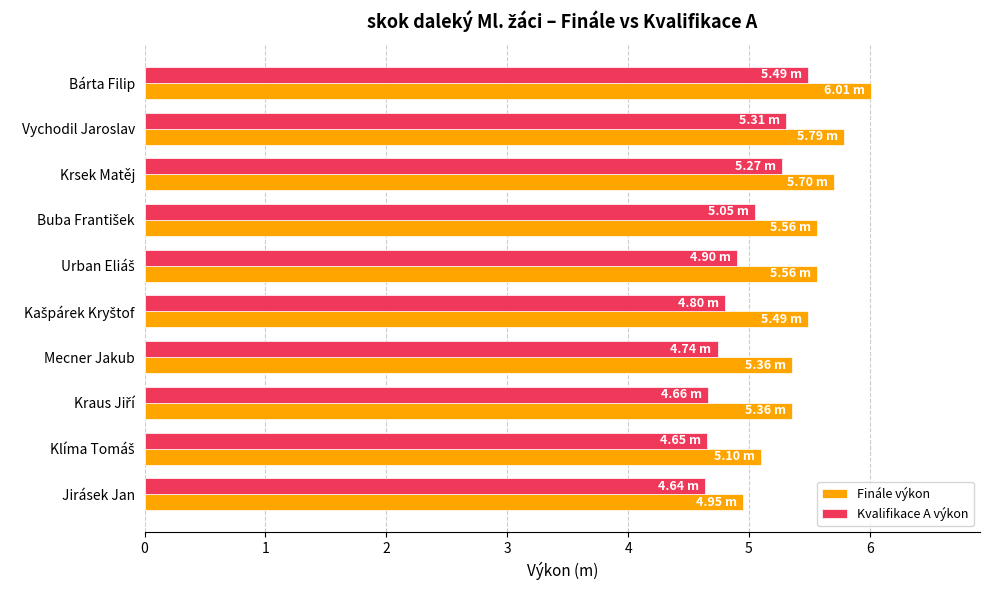

Which category has the lowest value in the Finále výkon series?

Jirásek Jan